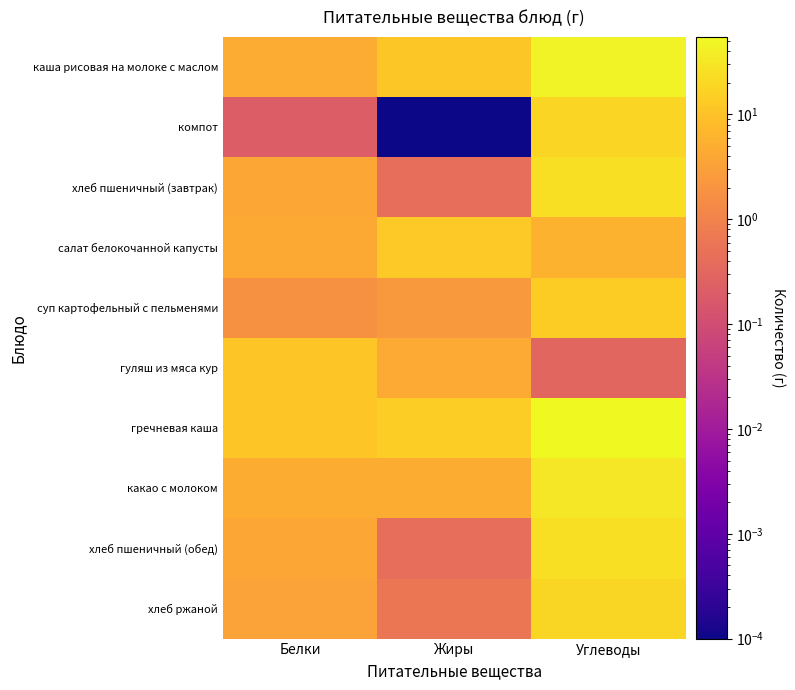

Reading left to right, what are all the values shown in this chart?

каша рисовая на молоке с маслом: Белки=4.8	Жиры=12.0	Углеводы=45.6
компот: Белки=0.2	Жиры=0.0	Углеводы=17.9
хлеб пшеничный (завтрак): Белки=3.8	Жиры=0.5	Углеводы=24.9
салат белокочанной капусты: Белки=4.2	Жиры=12.9	Углеводы=5.7
суп картофельный с пельменями: Белки=1.8	Жиры=2.4	Углеводы=14.1
гуляш из мяса кур: Белки=11.5	Жиры=4.4	Углеводы=0.3
гречневая каша: Белки=11.2	Жиры=14.4	Углеводы=55.0
какао с молоком: Белки=4.9	Жиры=5.0	Углеводы=32.5
хлеб пшеничный (обед): Белки=3.8	Жиры=0.5	Углеводы=24.9
хлеб ржаной: Белки=3.3	Жиры=0.6	Углеводы=19.2